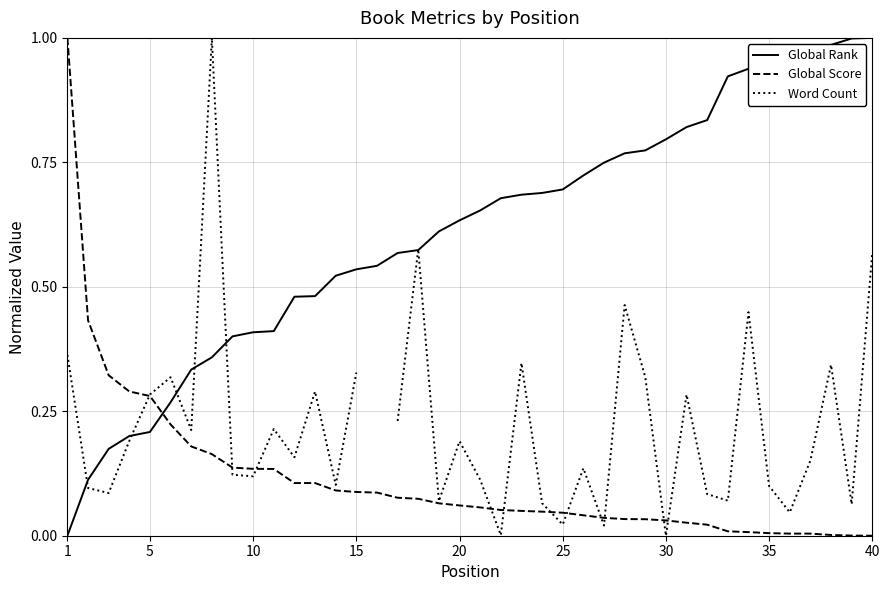

At which category does the chart reach its minimum across all series?

1